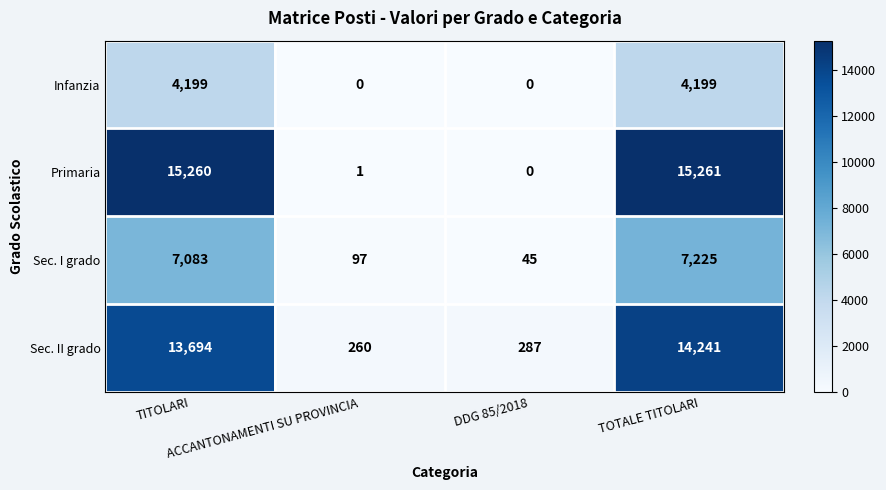

What is the sum of all Sec. I grado values?

14450